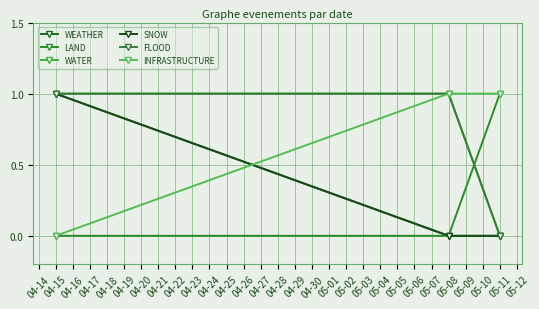

What is the difference between the second highest and minimum values in the WATER series?

1